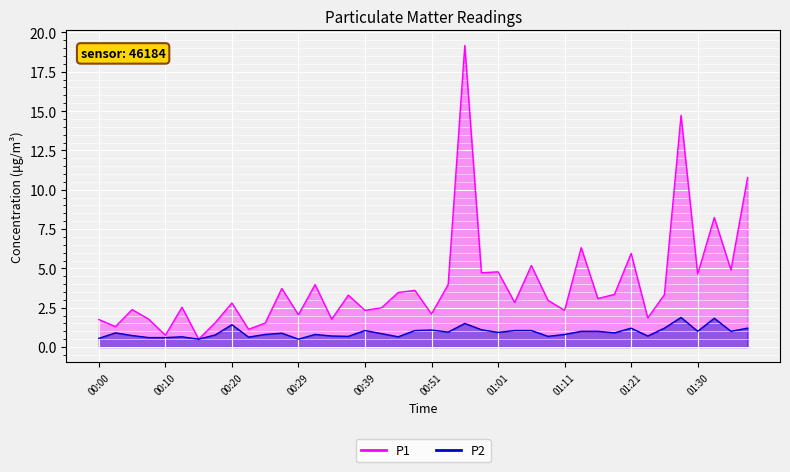

Is it true that P1 equals 0.8 at 01:16?

False